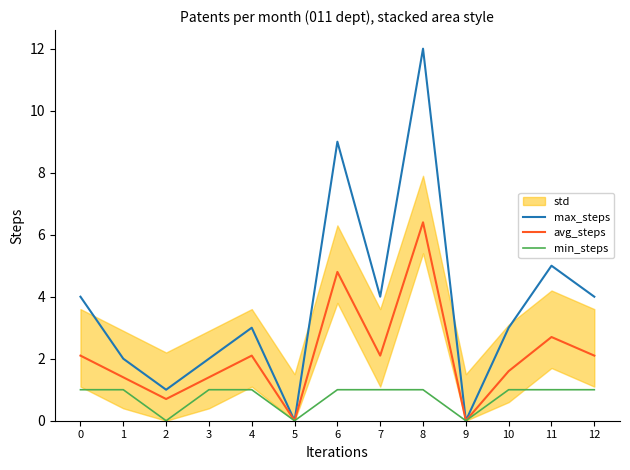

The value of min_steps at 9 is 0.5. True or false?

False